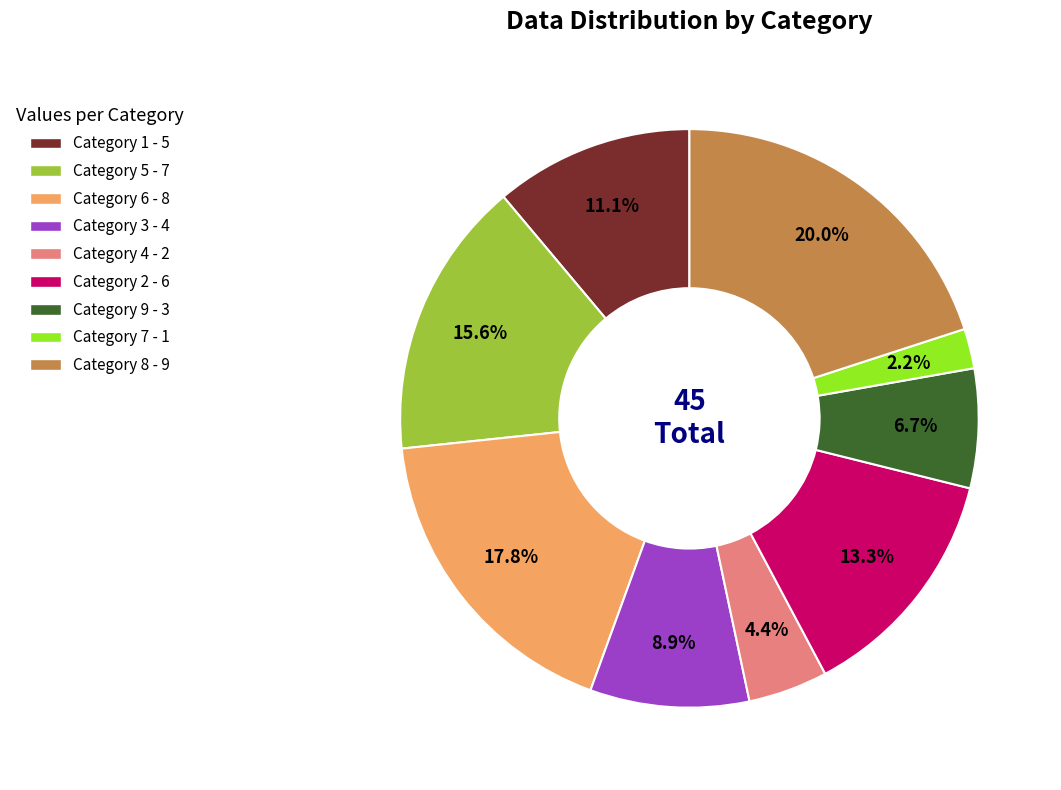

Is there a majority slice in this chart?

No